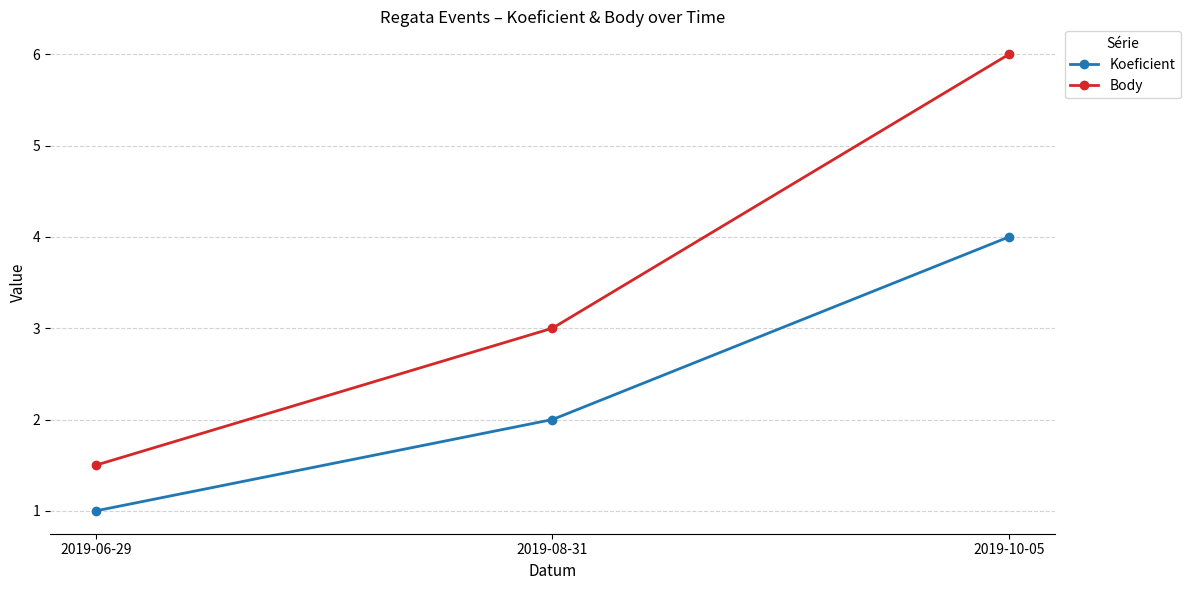

At which label is Koeficient closest to 2?

2019-08-31